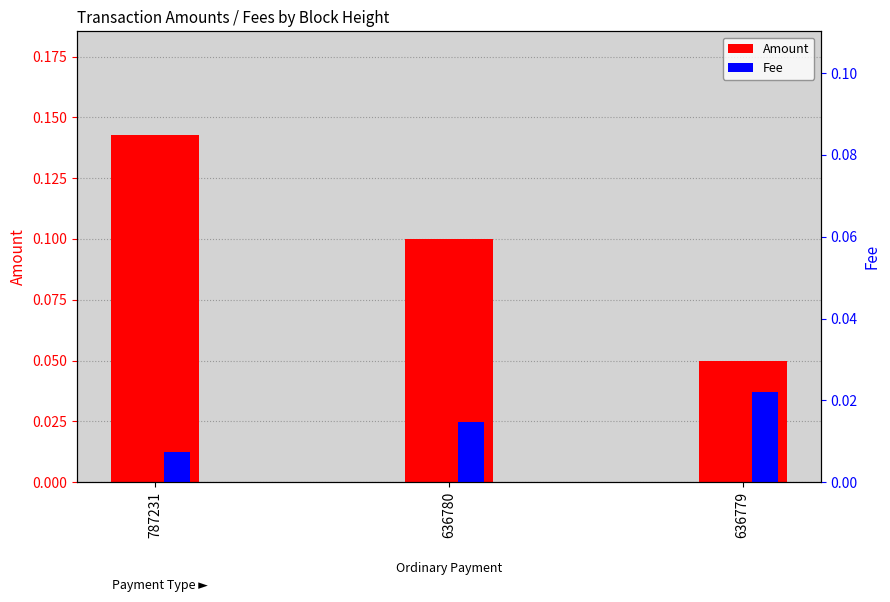

List the series in order of their overall mean, highest first.

Amount, Fee